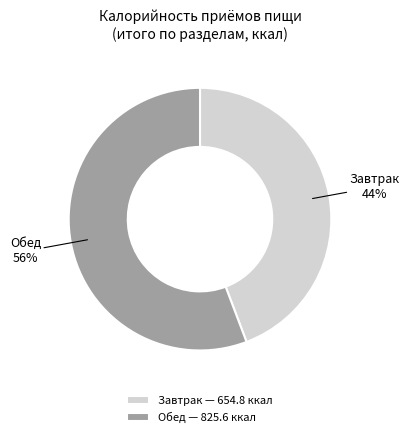

Does Обед represent more than half of the total?

Yes